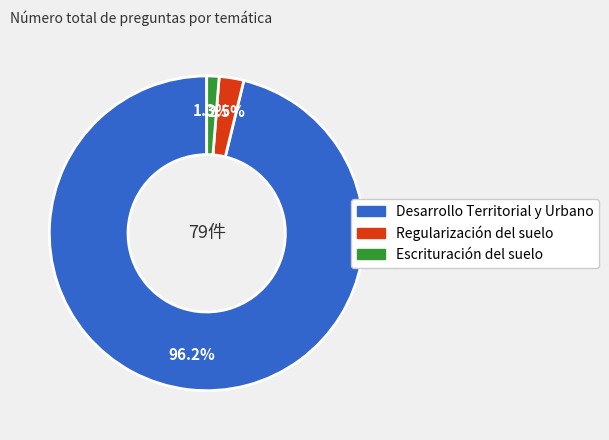

Is there a majority slice in this chart?

Yes